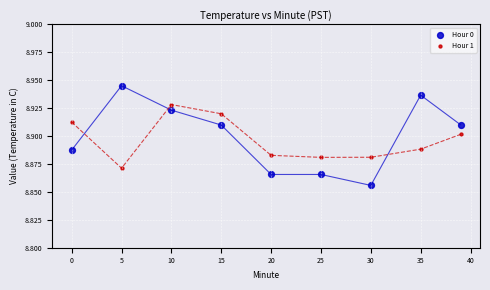

Which series contains the highest Y value?

Hour 0